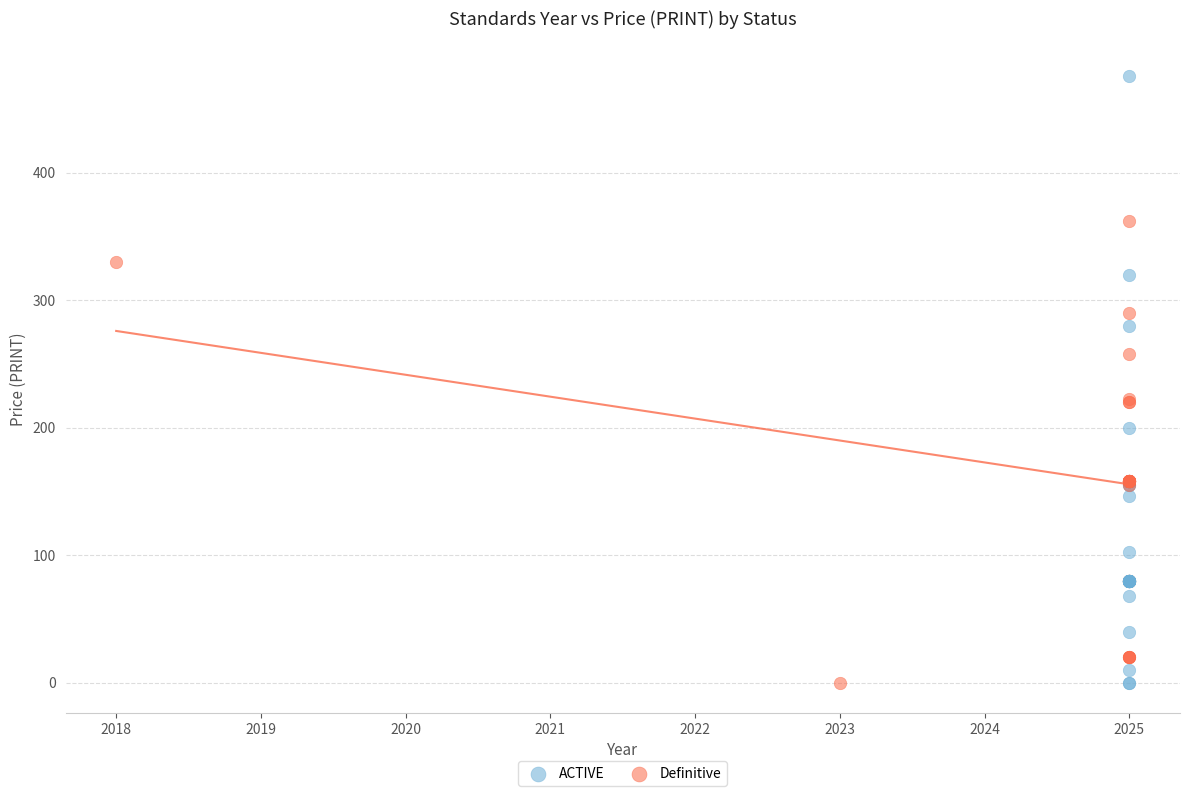

Which series has the largest Y range (max minus min)?

ACTIVE